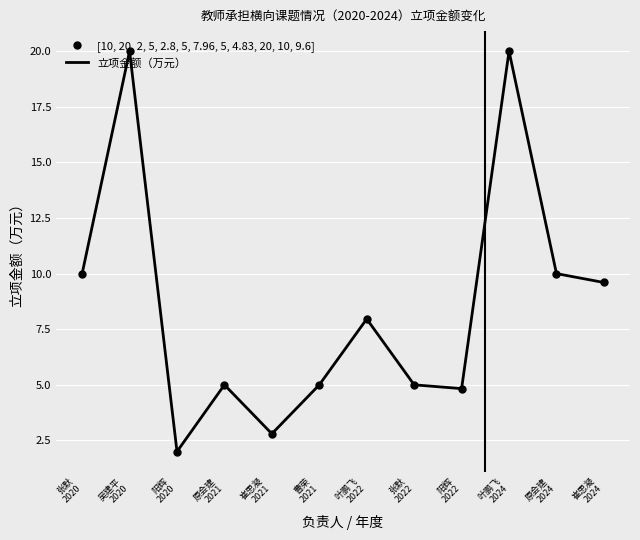

True or false: [10, 20, 2, 5, 2.8, 5, 7.96, 5, 4.83, 20, 10, 9.6] and 立项金额（万元） intersect in this chart.

False